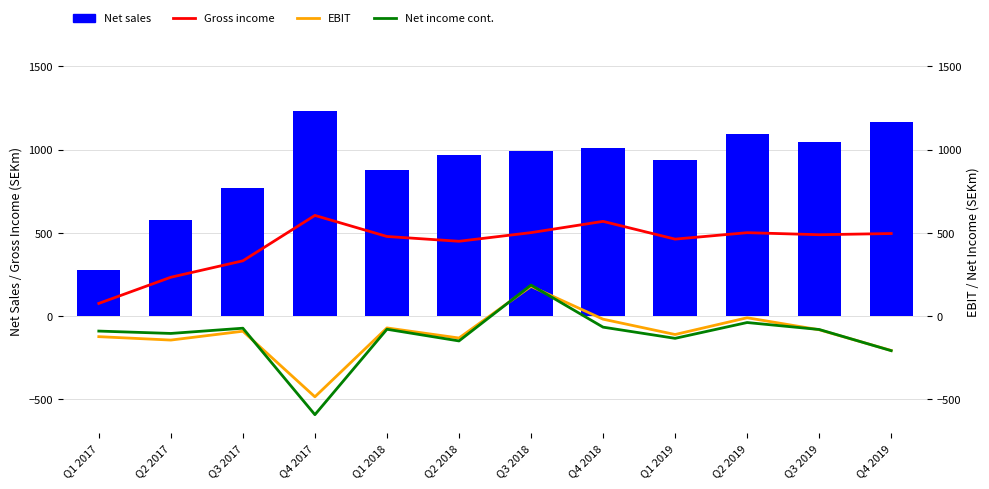

At which label does EBIT reach its minimum?

Q4 2017